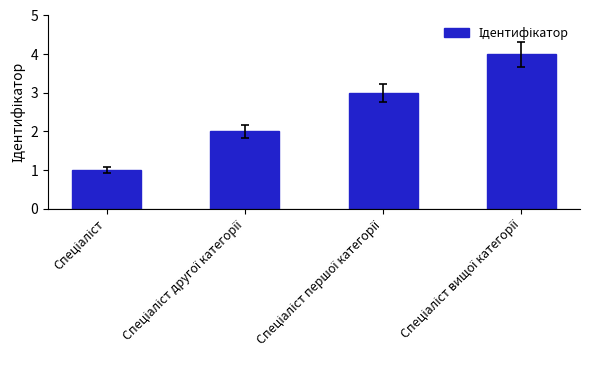

What is the difference between the maximum and minimum values?

3